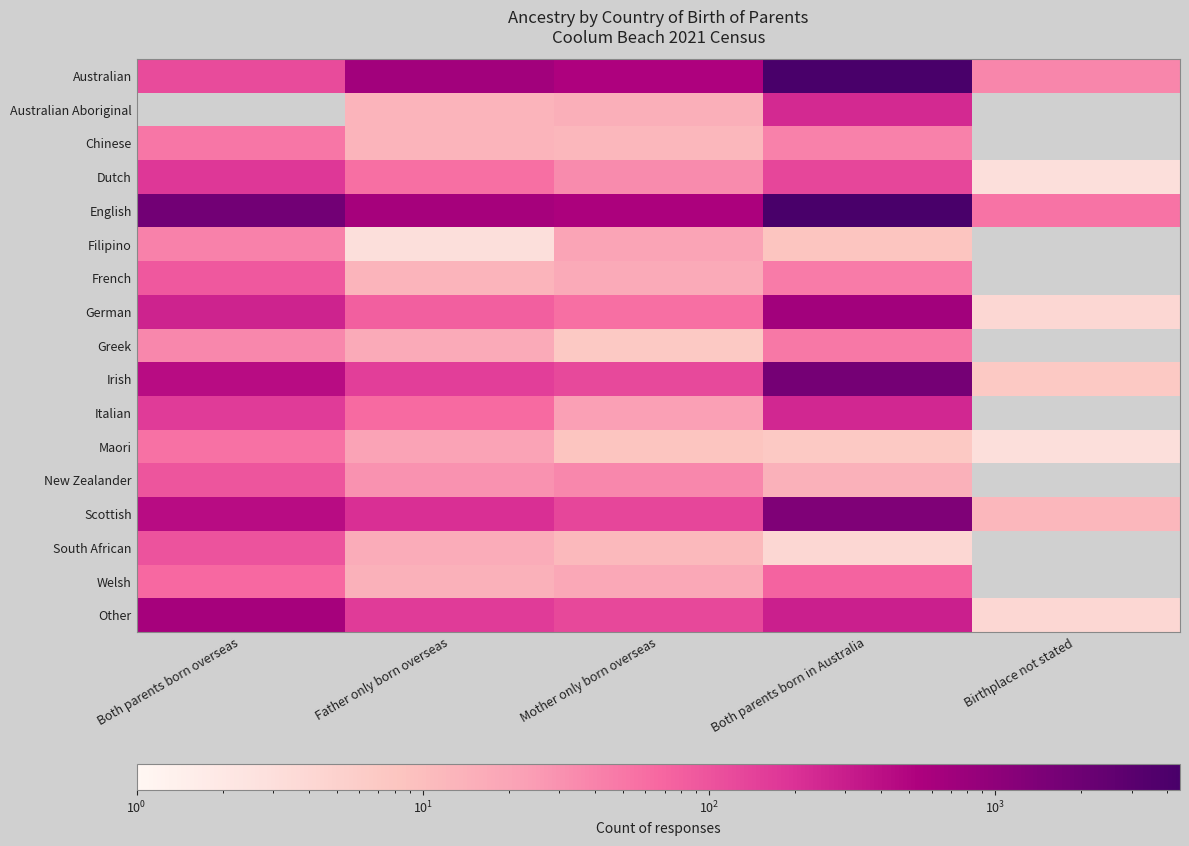

Which has a higher value, Mother only born overseas or Father only born overseas?

Father only born overseas